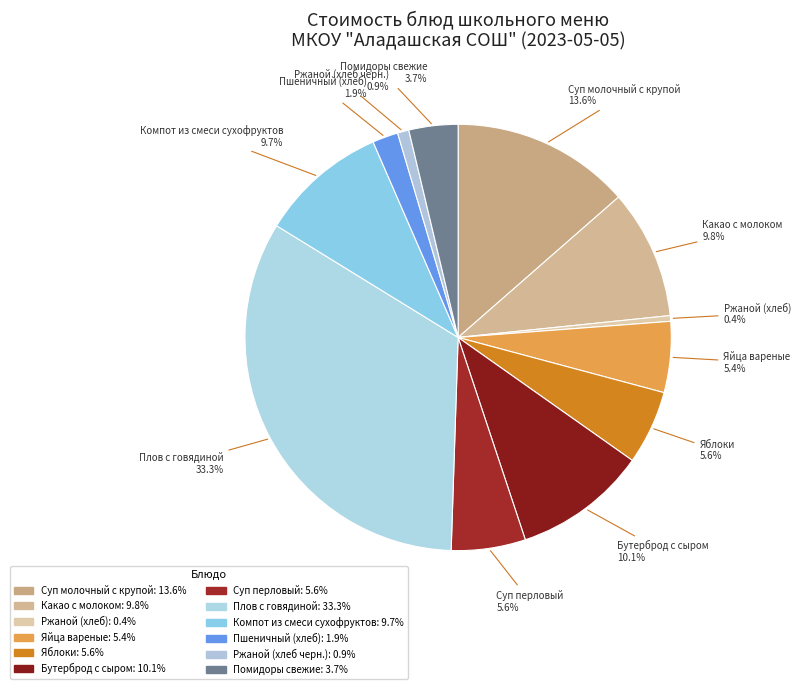

Count the number of slices in the pie.

12